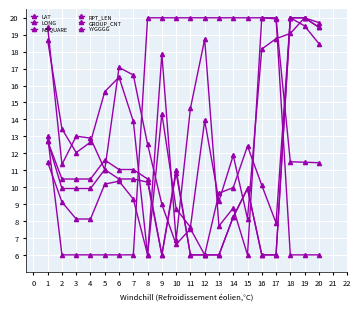

Is this an area chart (filled region under the line)?

No